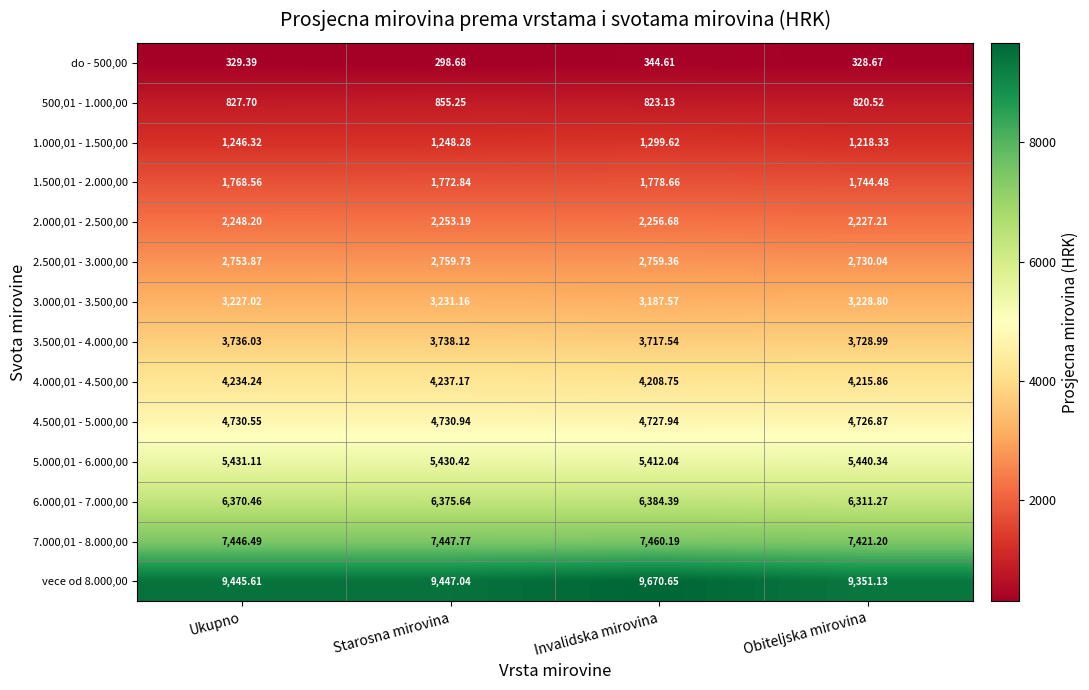

At which label does 3.500,01 - 4.000,00 first exceed 3736?

Ukupno